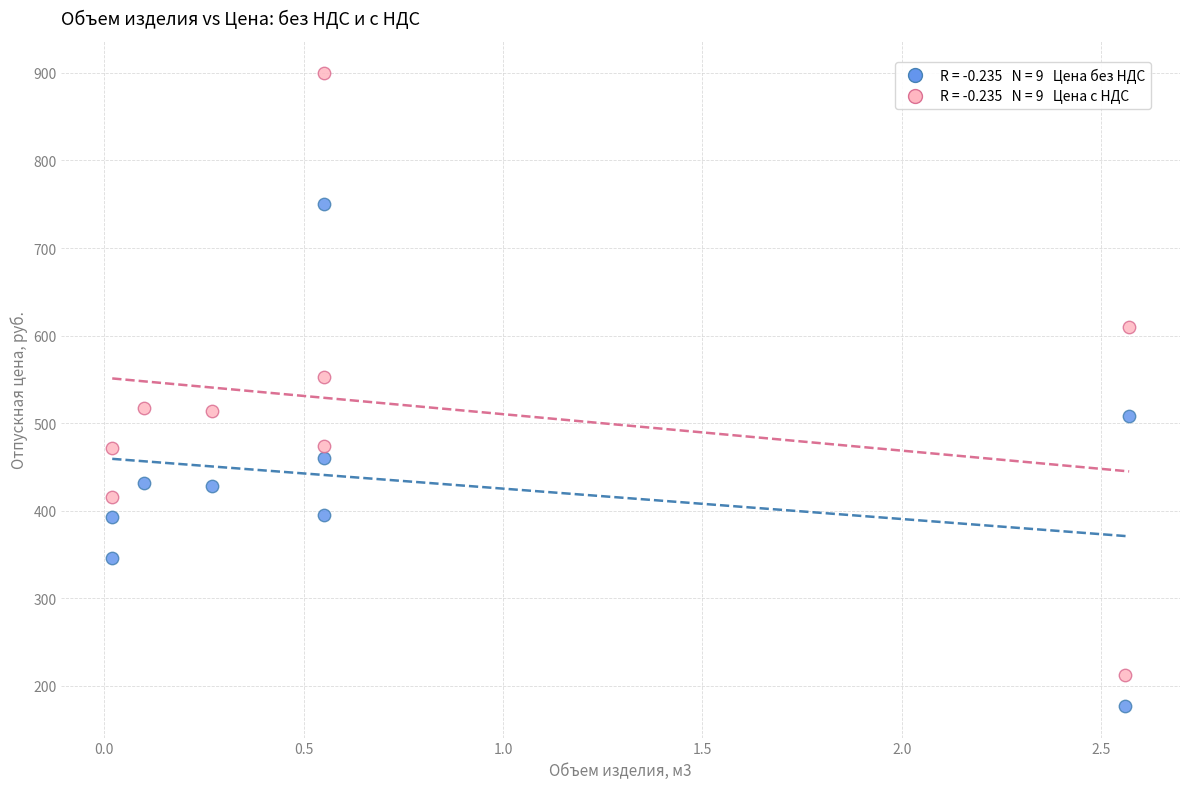

Across all data points, what is the range of X values (max minus min)?

2.5